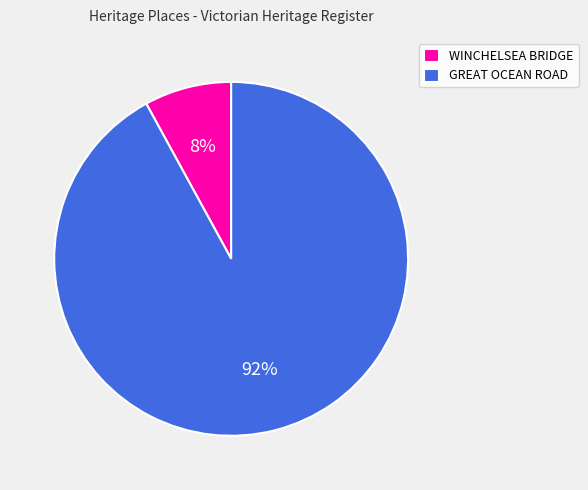

Does any single category account for the majority?

Yes